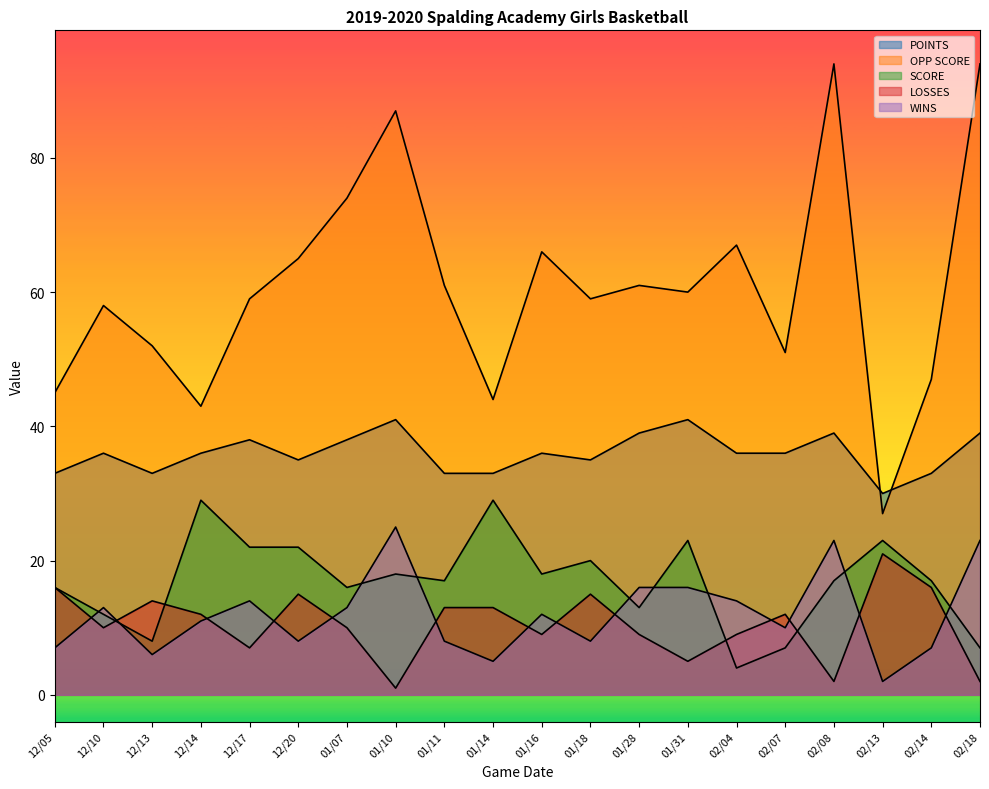

What is the maximum value for LOSSES?

21